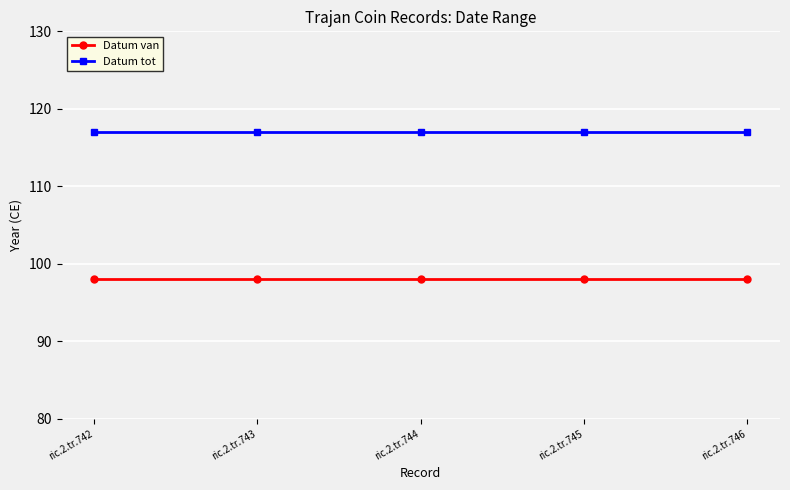

True or false: Datum van and Datum tot cross at least once.

False